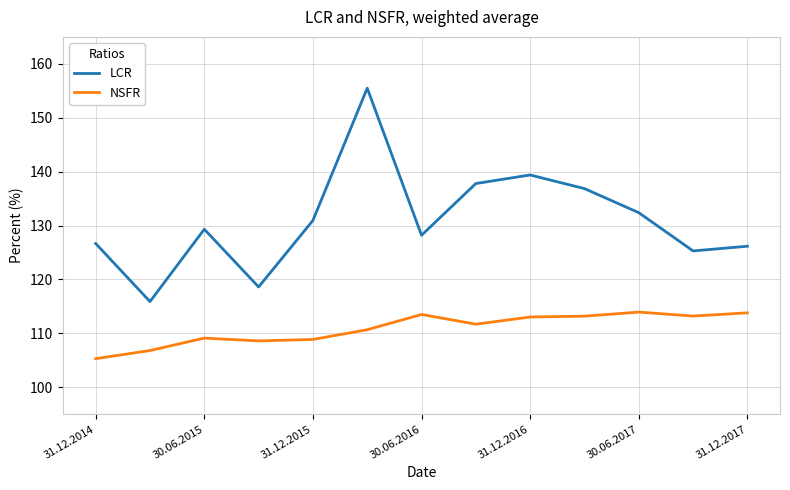

Which series has the largest range (max minus min)?

LCR